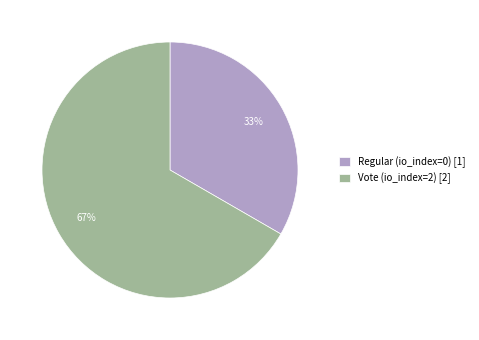

What percentage is the Vote (io_index=2) slice, to the nearest percent?

67%